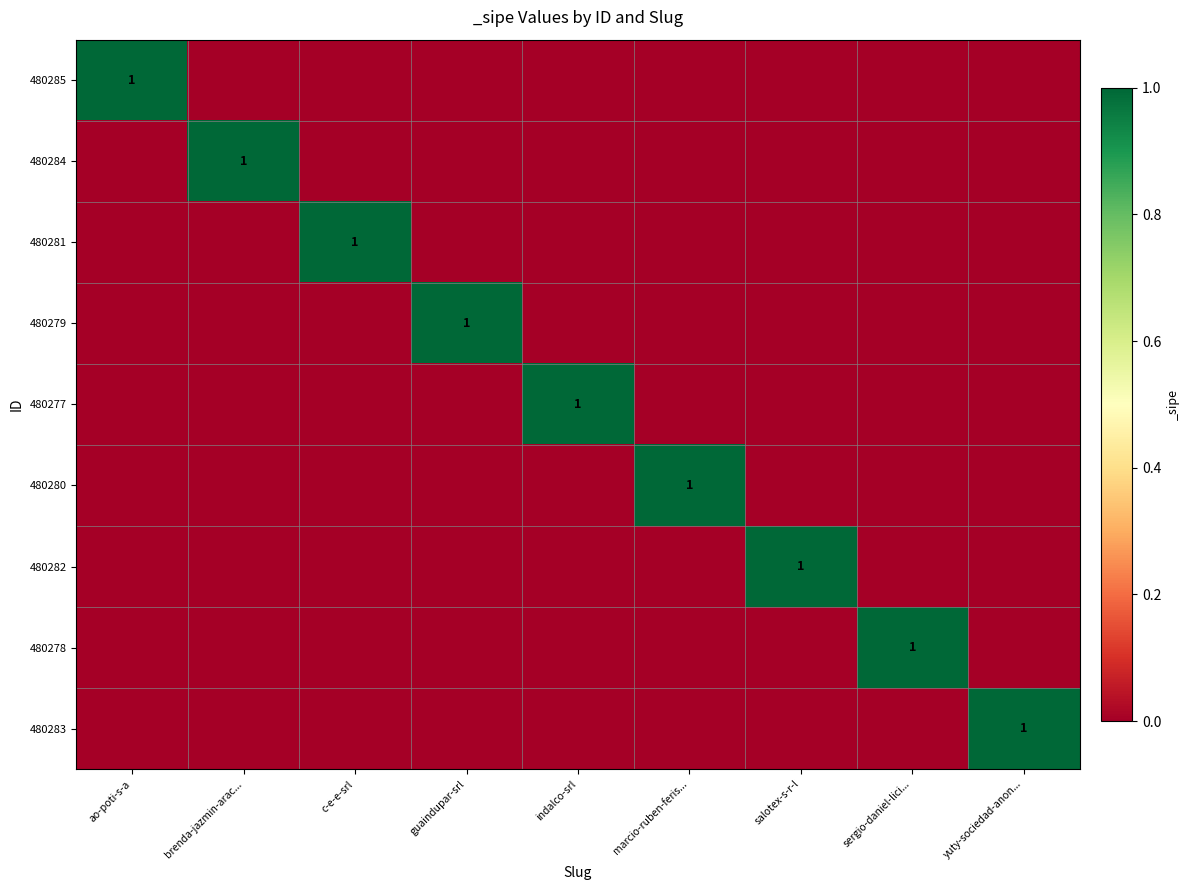

The value of 480283 at yuty-sociedad-anon... is 1. True or false?

True